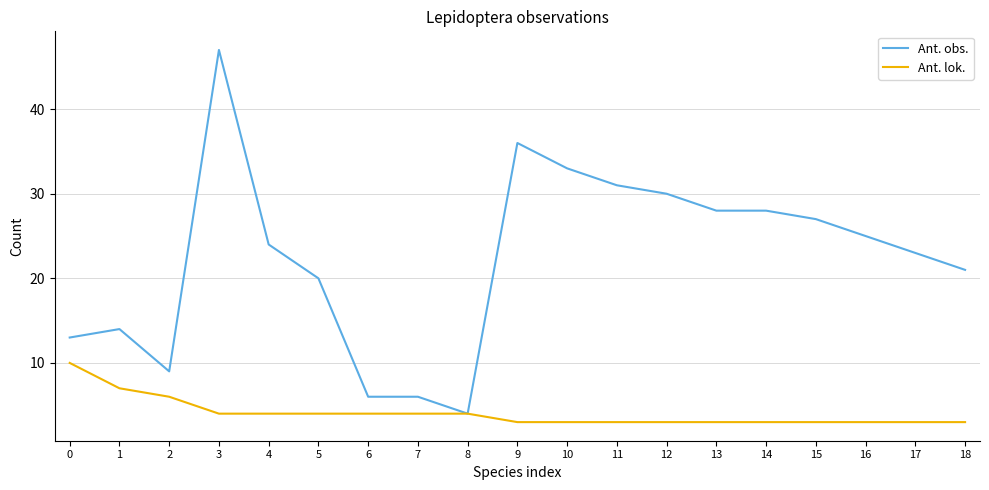

Rank the series by their average value, from lowest to highest.

Ant. lok., Ant. obs.